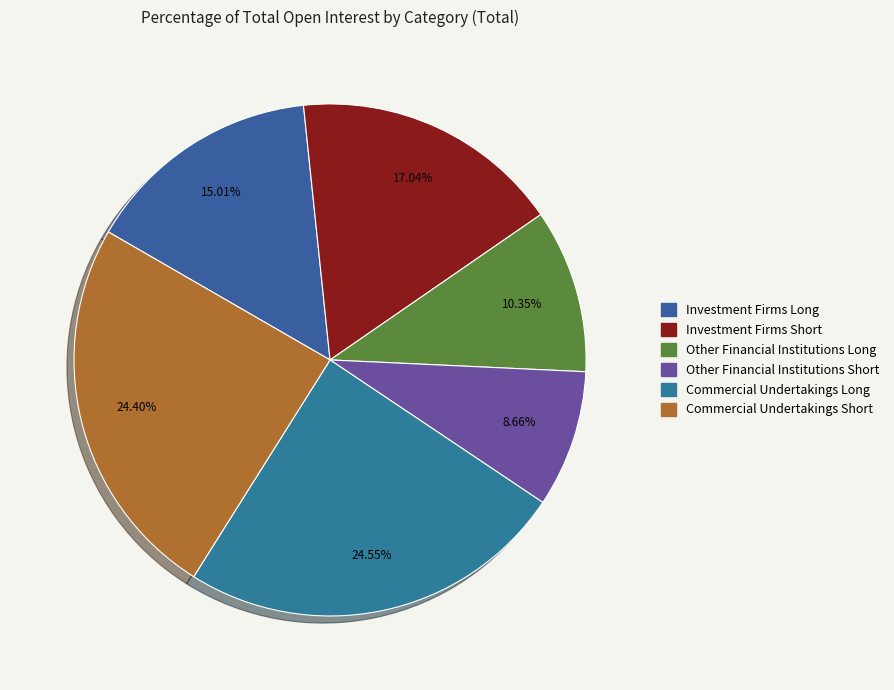

Count the number of slices in the pie.

6